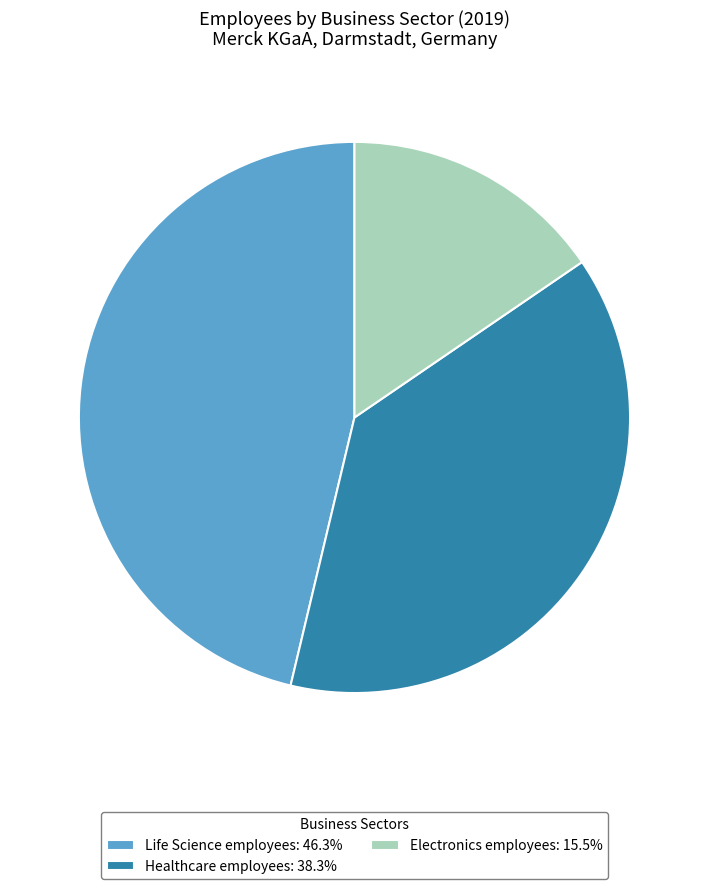

Combined, do Life Science employees: 46.3% and Electronics employees: 15.5% account for over 50%?

Yes